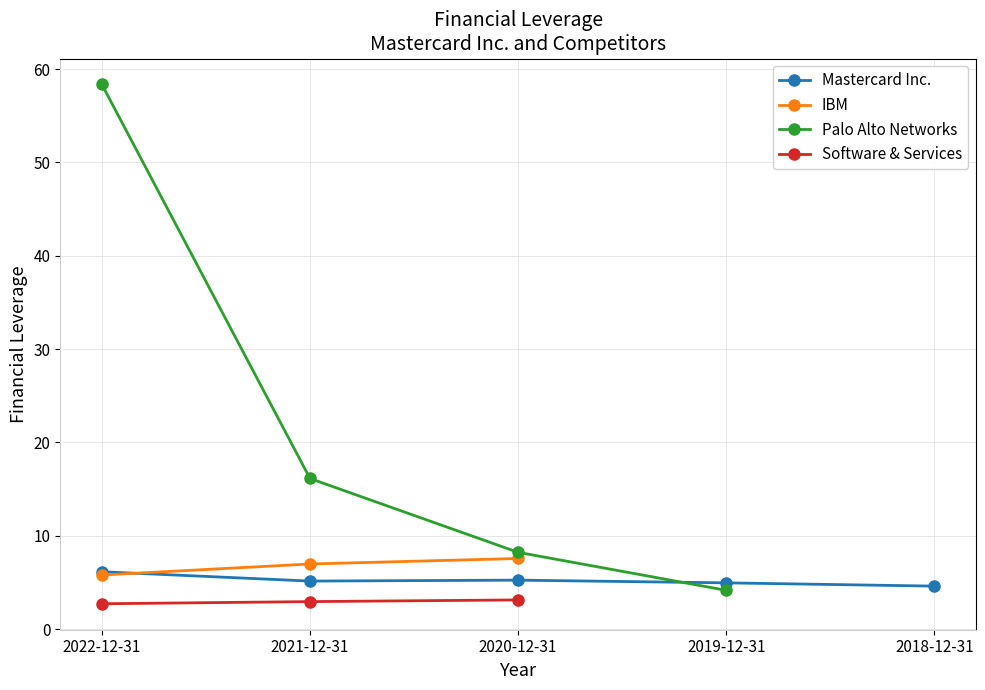

Where is Software & Services nearest to the value 2?

2022-12-31